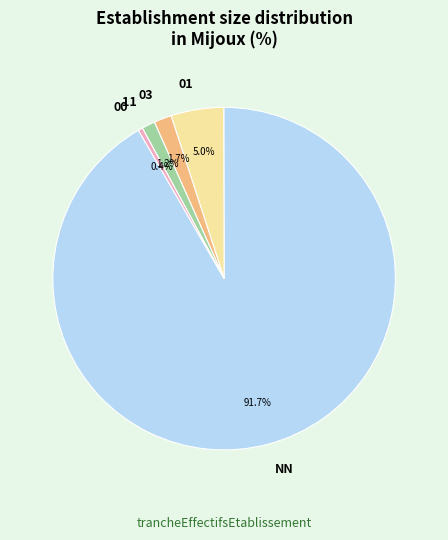

Is the sum of 00 and 01 greater than half?

No